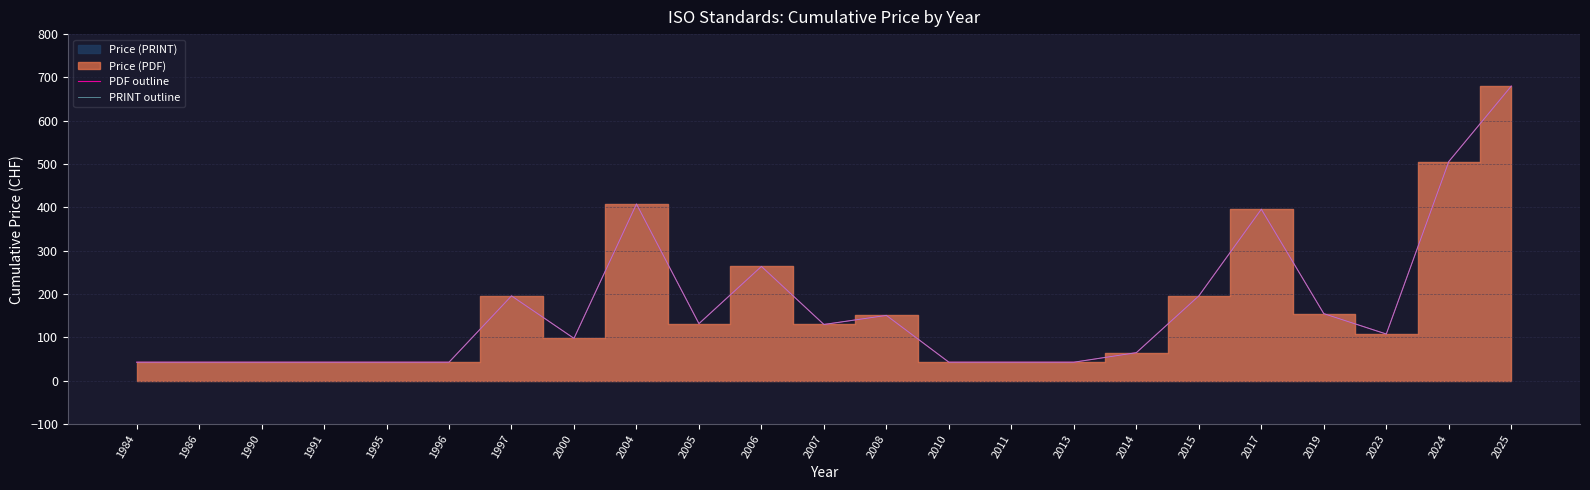

The value of PDF outline at 2005 is 132. True or false?

True